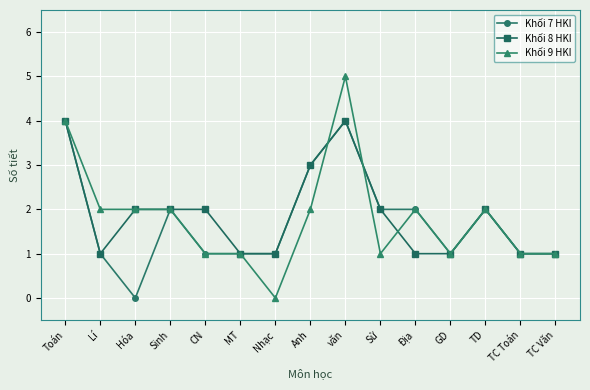

Is it true that Khối 9 HKI equals 2 at Anh?

True